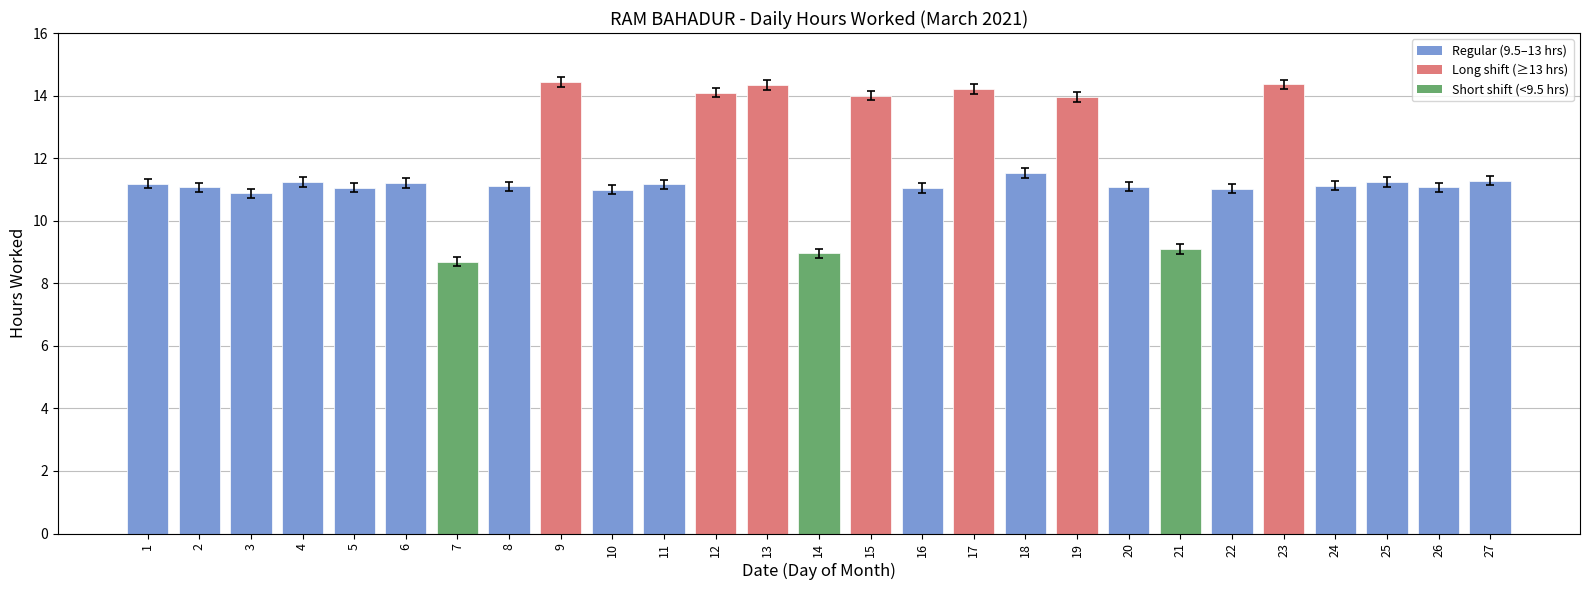

What is the sum of the values at 2 and 18?

22.6